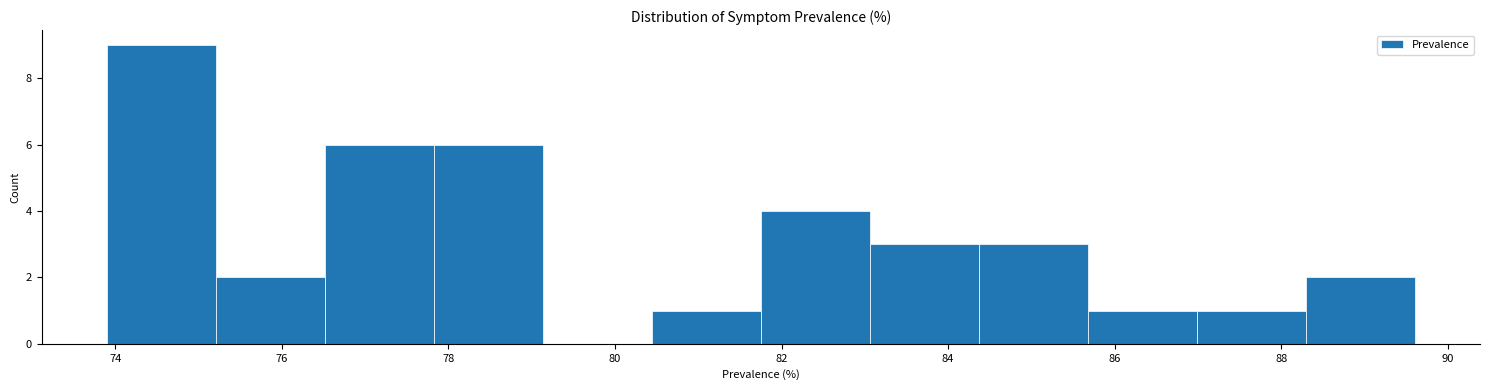

How tall is the bar that spans 80.4 to 81.8 on the x-axis? Neither the bar edges nor the heights are printed on the chart, so give them approximately, as read against the axes.

1